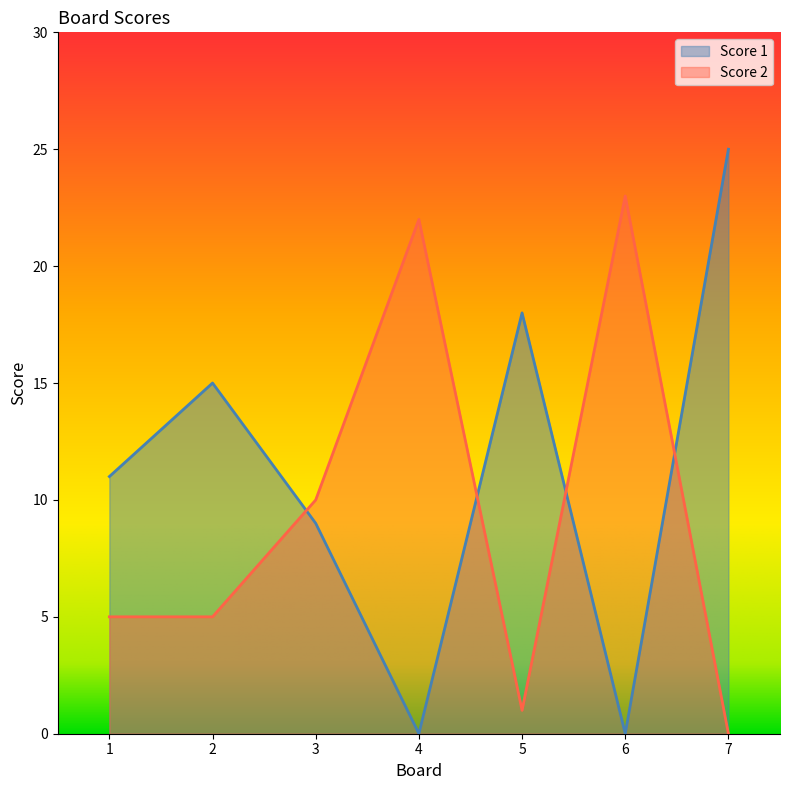

List the series in order of their peak value, highest first.

Score 1, Score 2